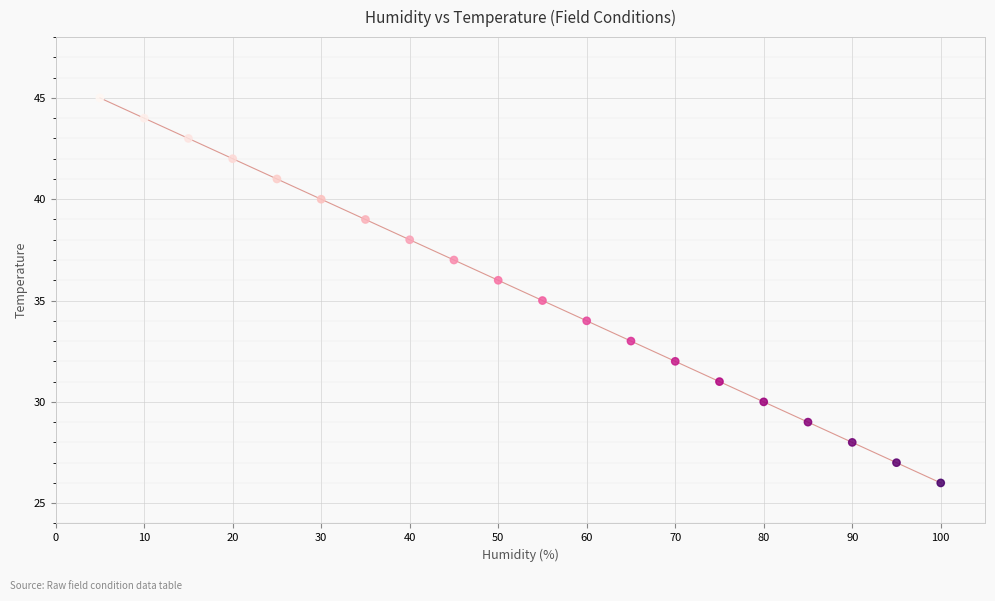

What is the range of X values (max minus min)?

95